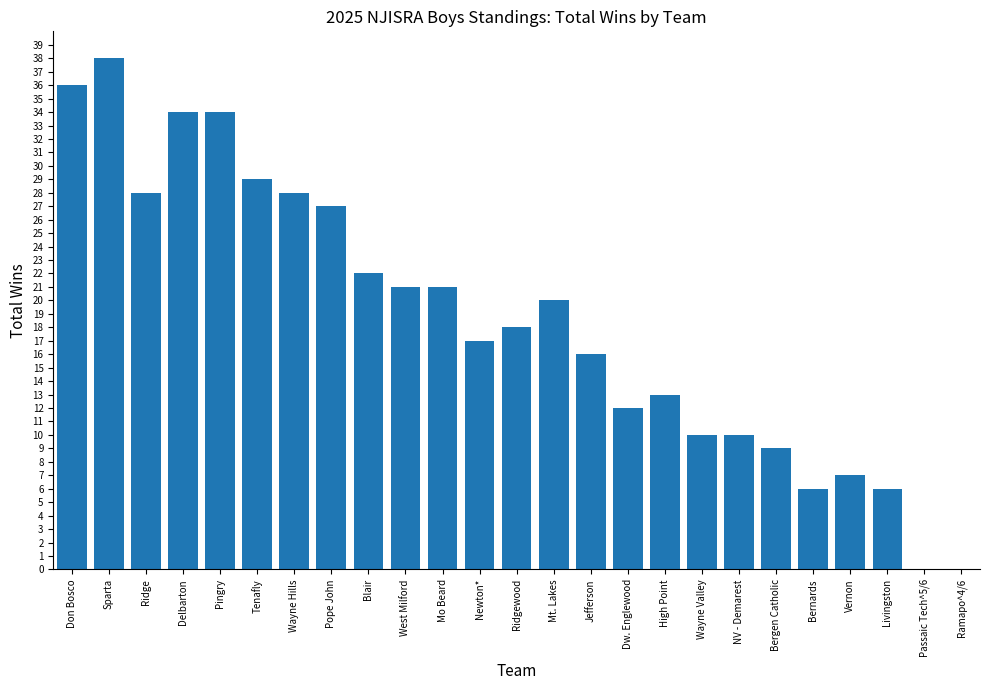

What value does the data have at High Point?

13